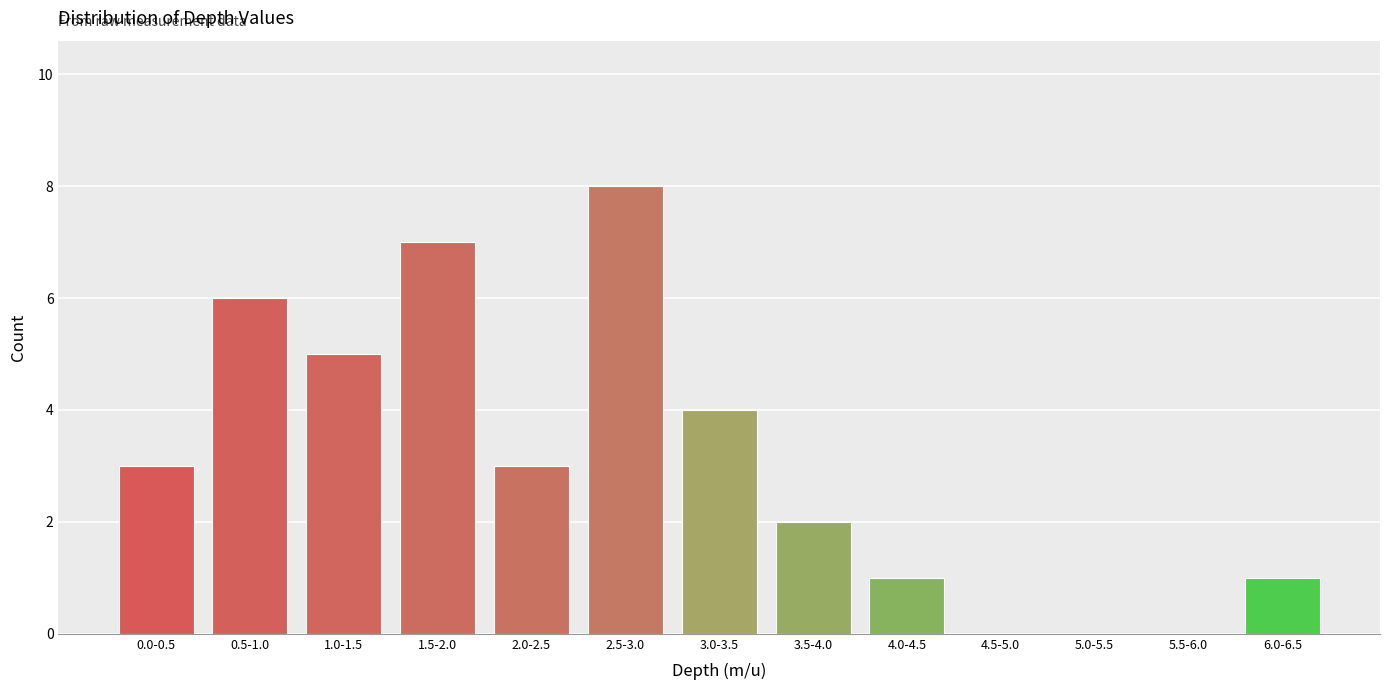

Reading left to right, list all the values displayed in this chart.

0.0-0.5=3	0.5-1.0=6	1.0-1.5=5	1.5-2.0=7	2.0-2.5=3	2.5-3.0=8	3.0-3.5=4	3.5-4.0=2	4.0-4.5=1	4.5-5.0=0	5.0-5.5=0	5.5-6.0=0	6.0-6.5=1